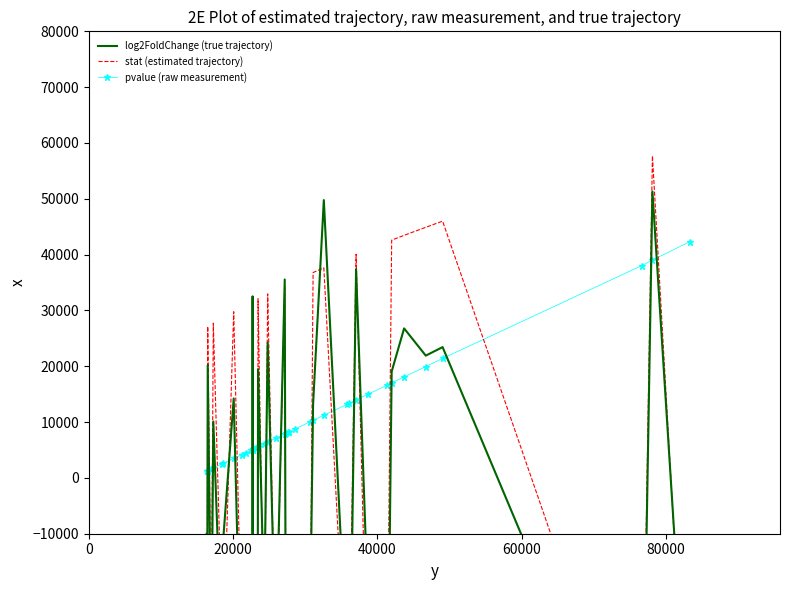

What is the value of the pvalue (raw measurement) point at the 31st from the left?

13967.4